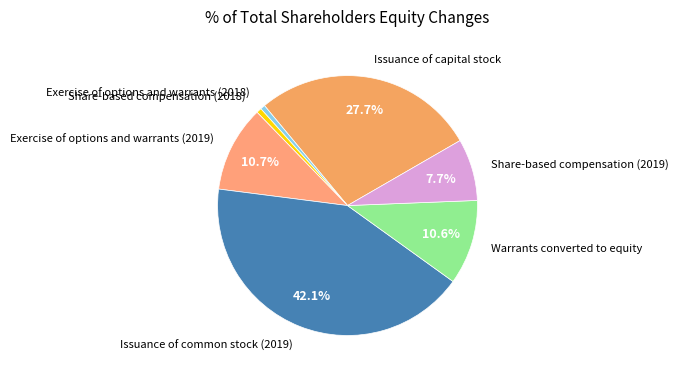

What is the largest slice in the pie chart?

Issuance of common stock (2019)